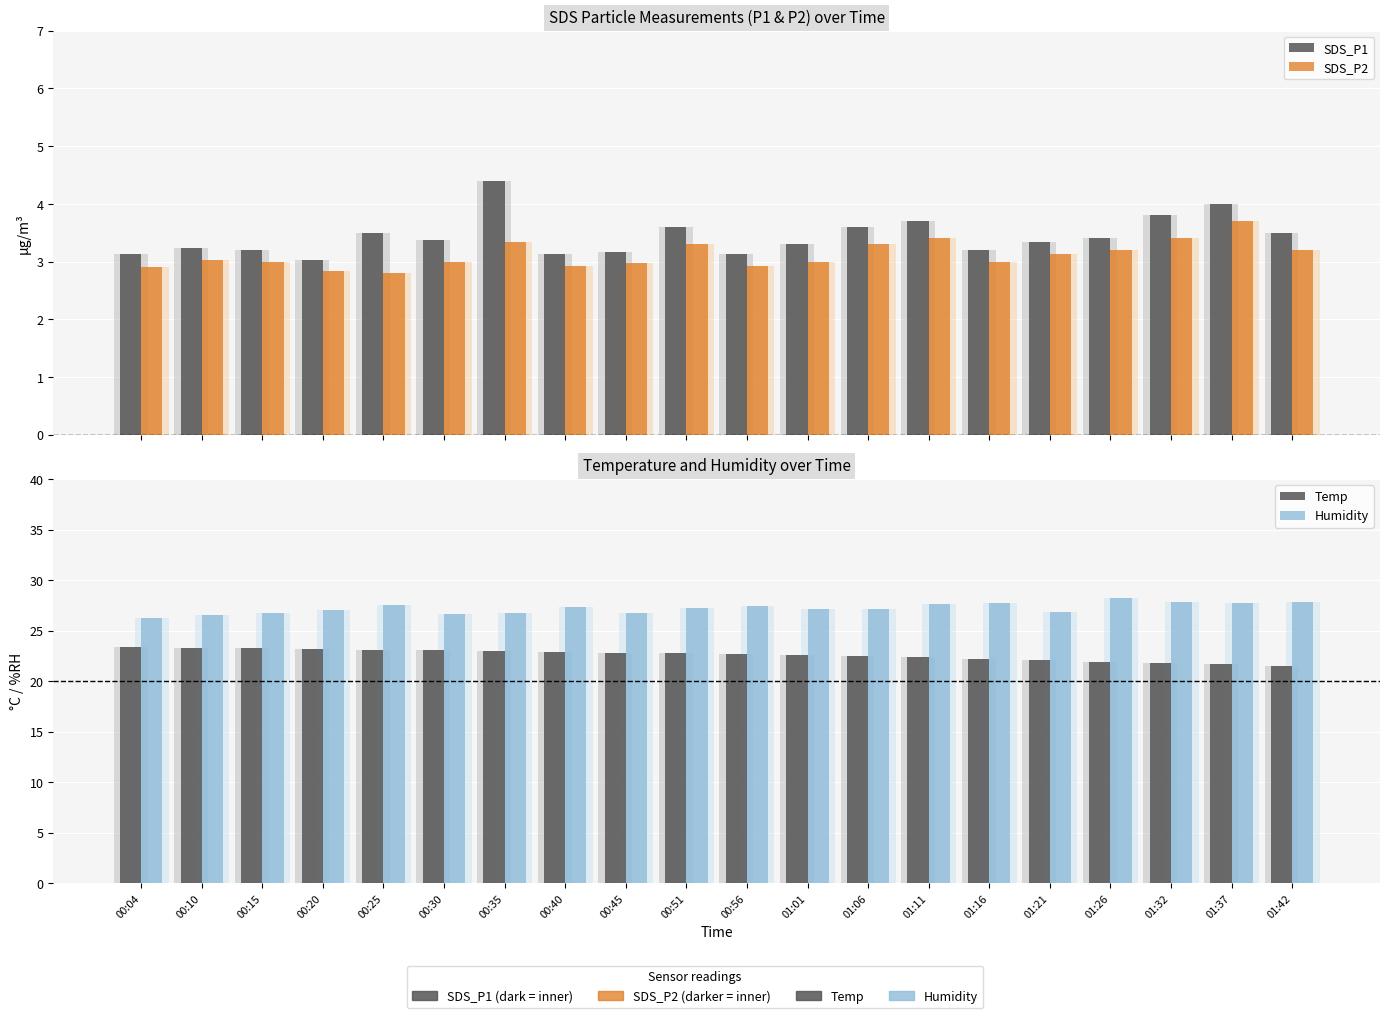

What value does the Humidity series have at 00:15?

26.7